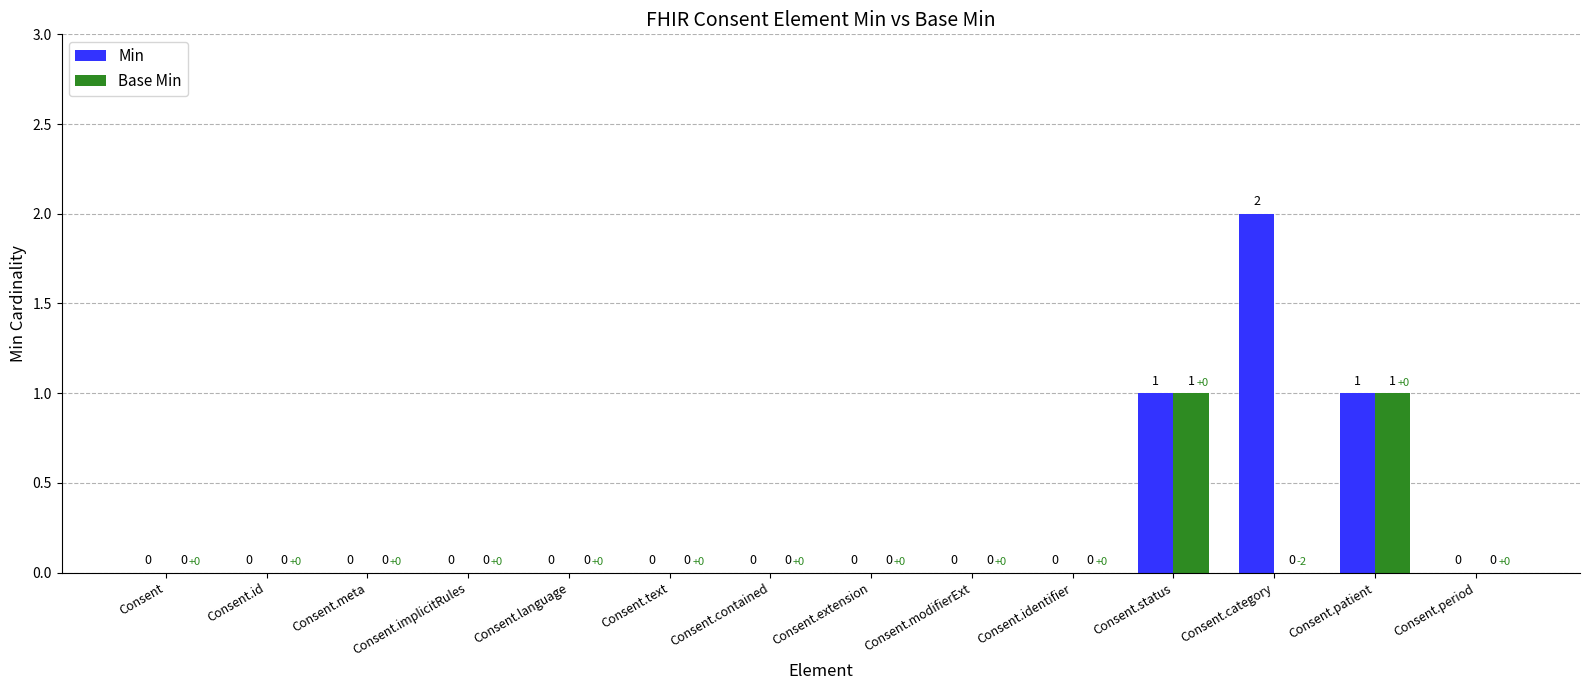

Which series has the largest total across all categories?

Min